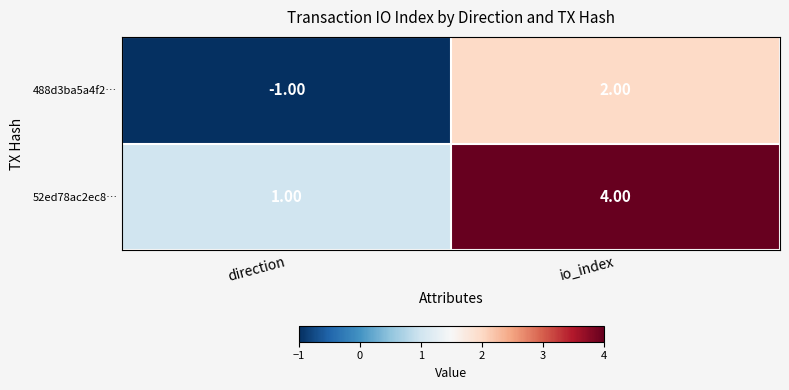

At which category is the sum across all series the highest?

io_index